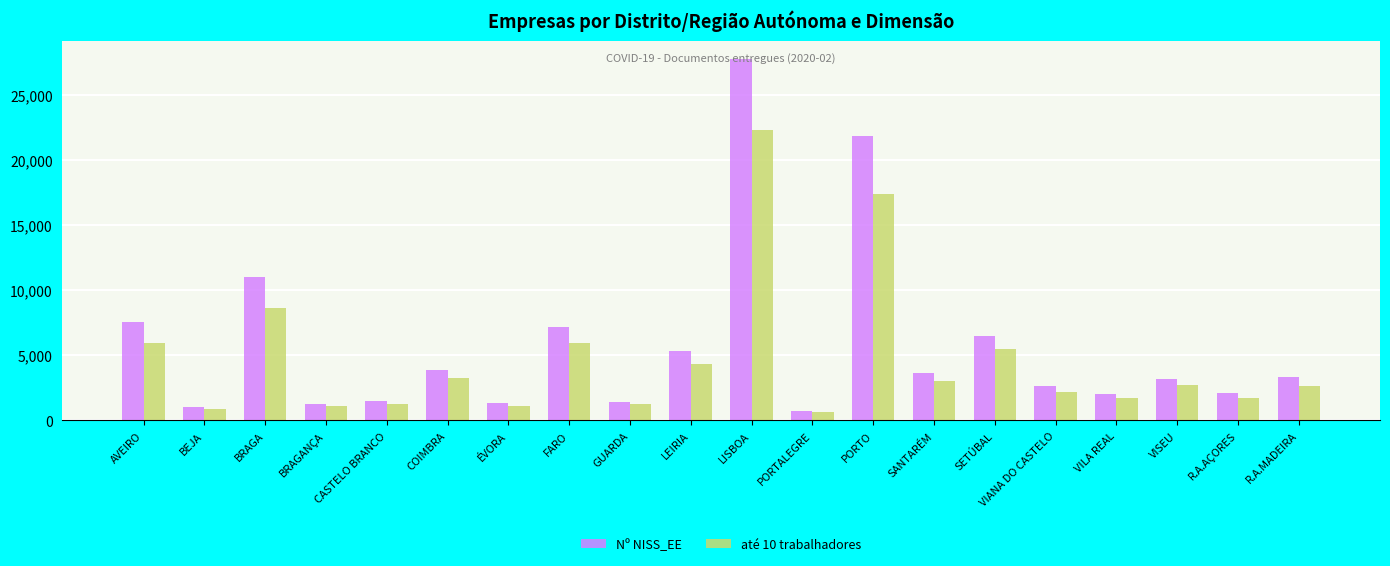

How many bars are there in each group?

2